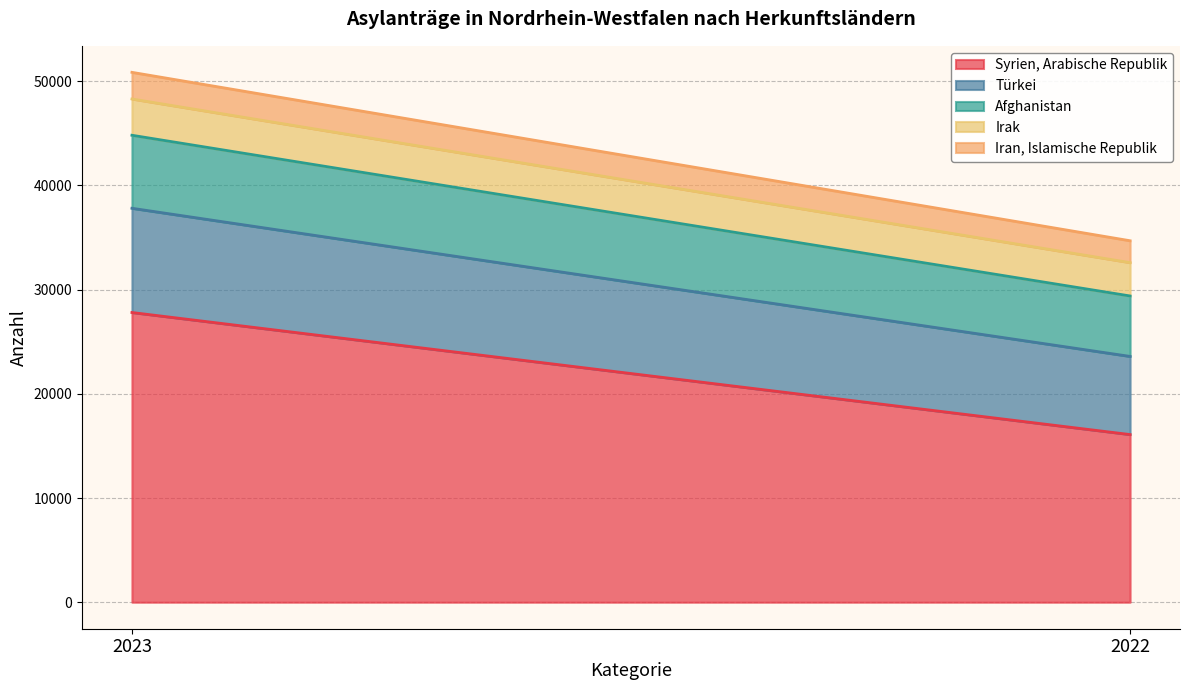

What are all the series names shown in the legend?

Syrien, Arabische Republik, Türkei, Afghanistan, Irak, Iran, Islamische Republik